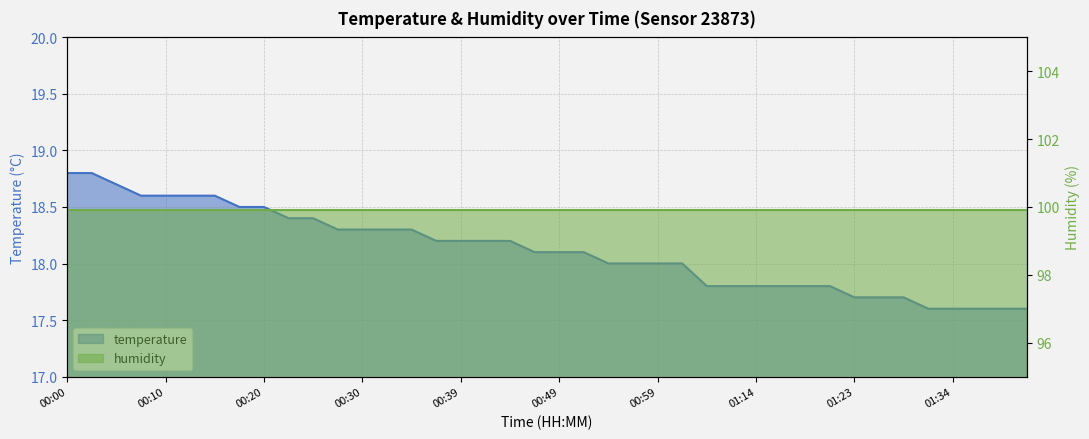

What is the label of the 2nd point from the left?

00:03